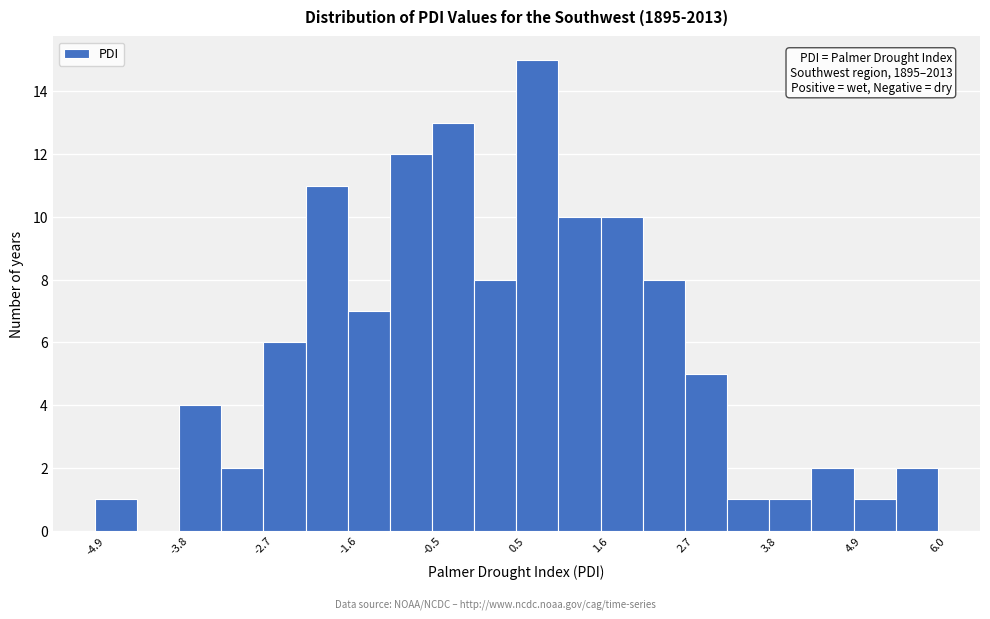

Around what value on the x-axis is the tallest bar? Give the approximate position of its centre, as read against the axis.

0.8